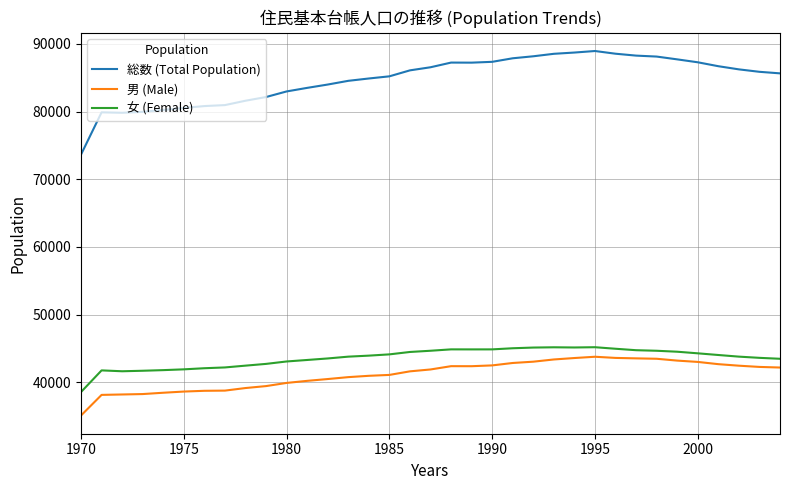

What is the minimum value for 総数 (Total Population)?

73658